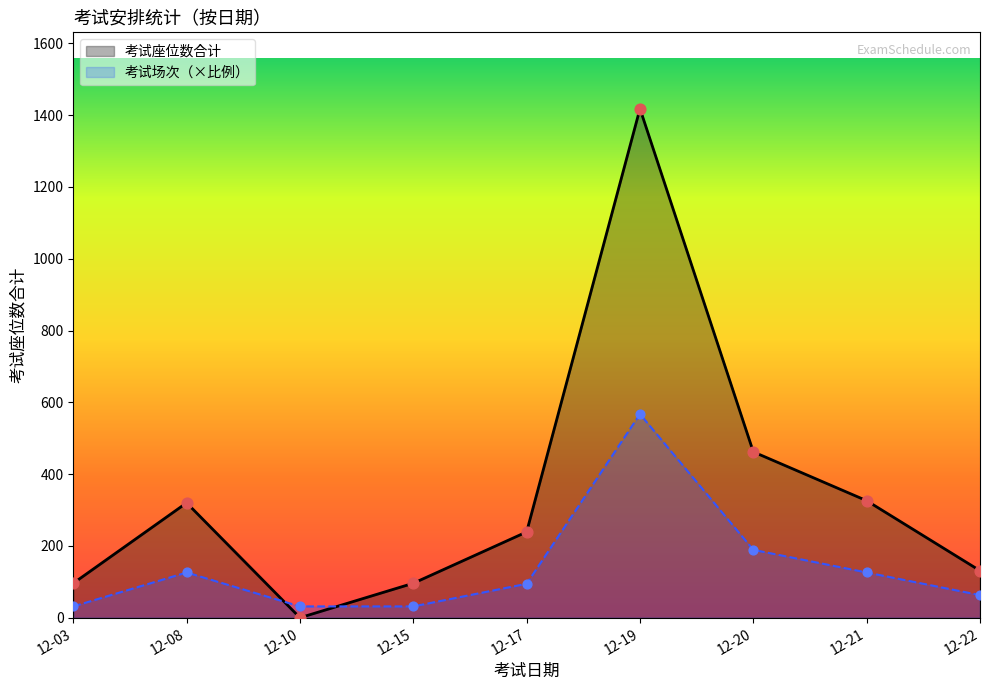

Which series reaches the minimum Y coordinate?

考试座位数合计